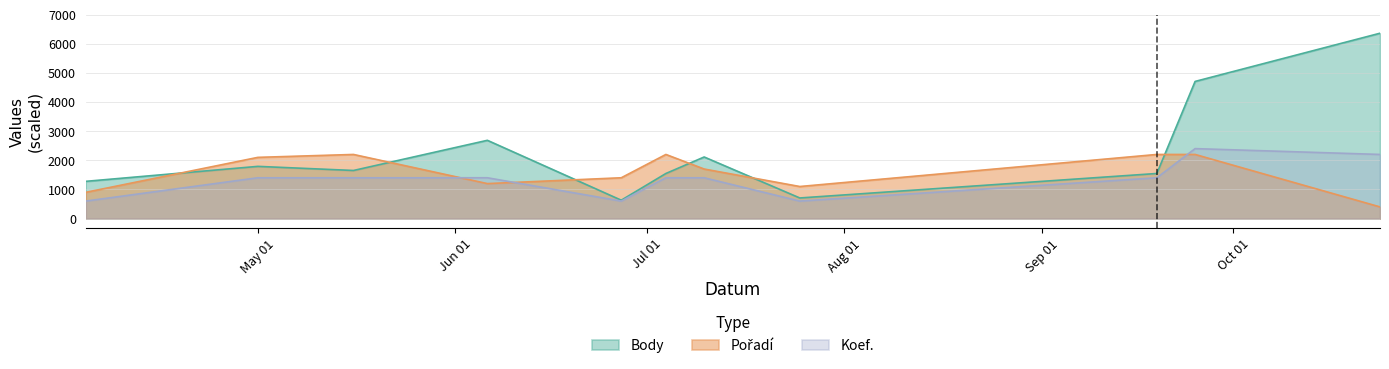

How many lines are shown in the chart?

3